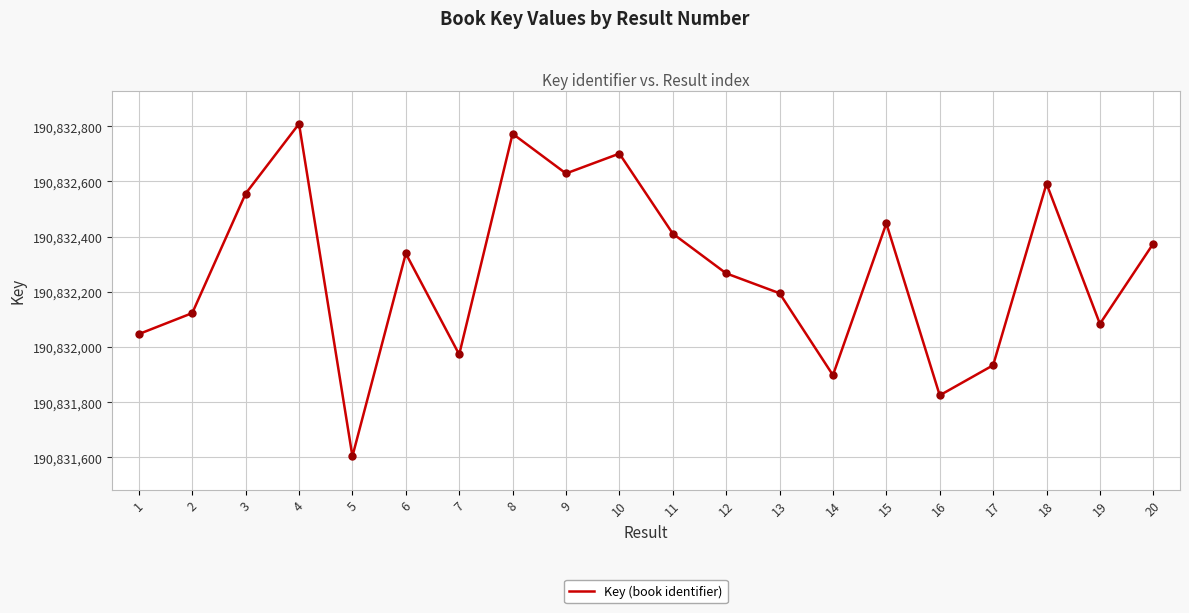

What is the change in value from 3 to 12?

-289